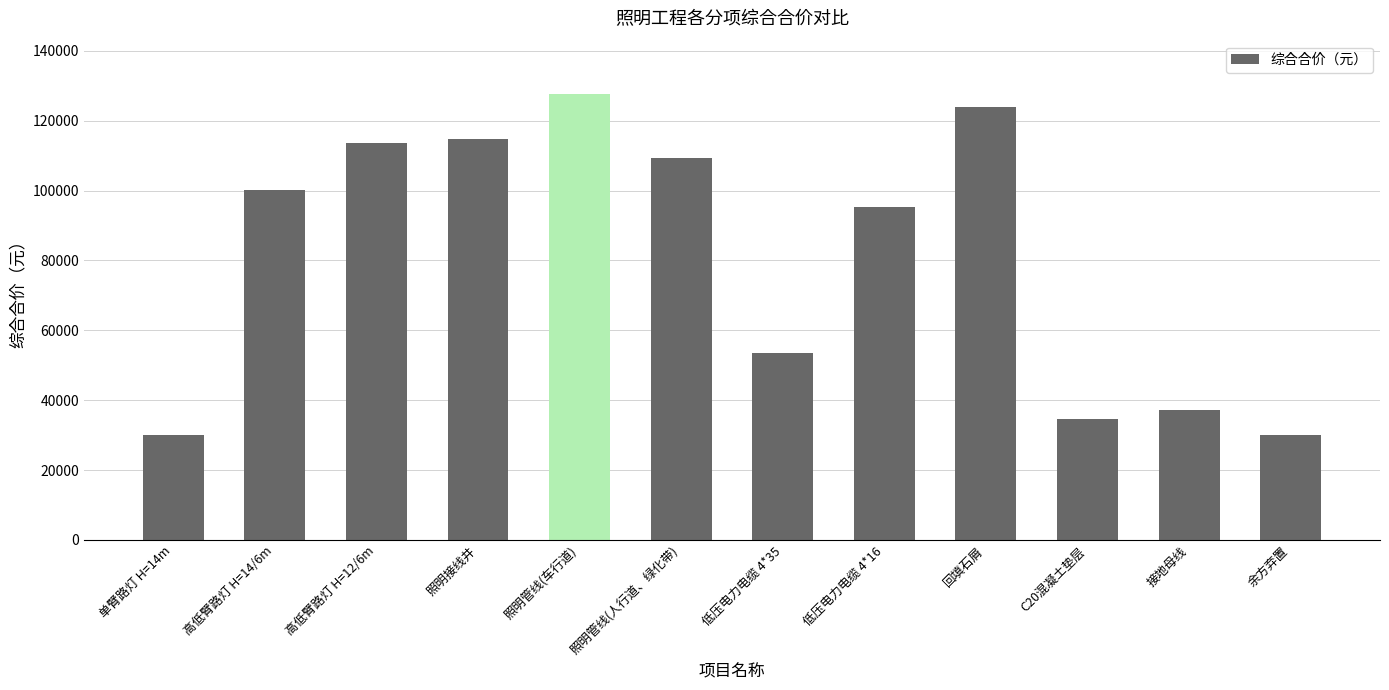

Count the number of data series in this chart.

1